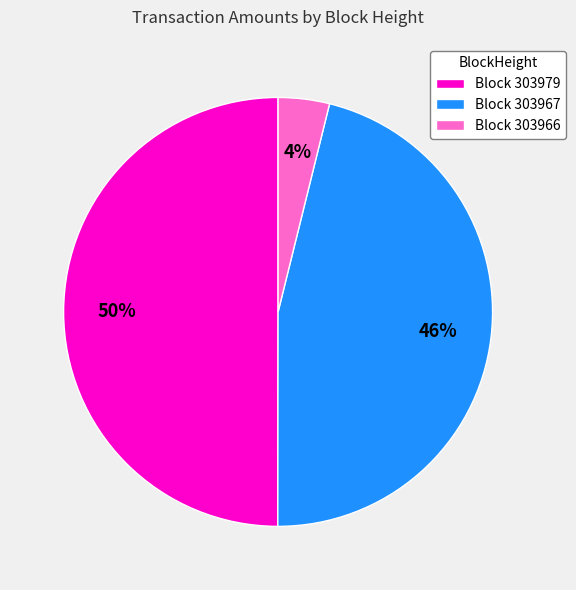

How many segments does this pie chart have?

3